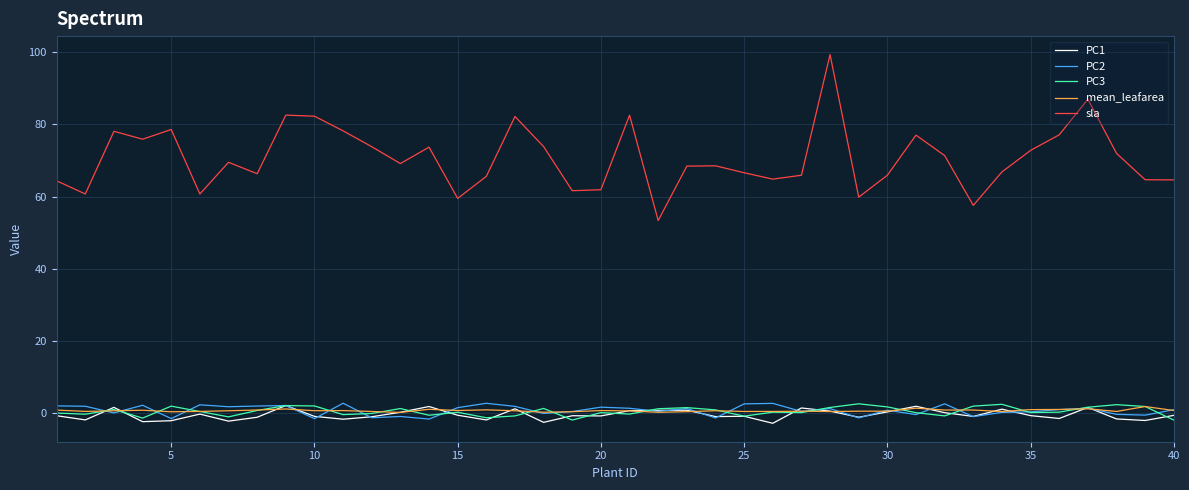

What is the maximum value shown in the chart?

99.4